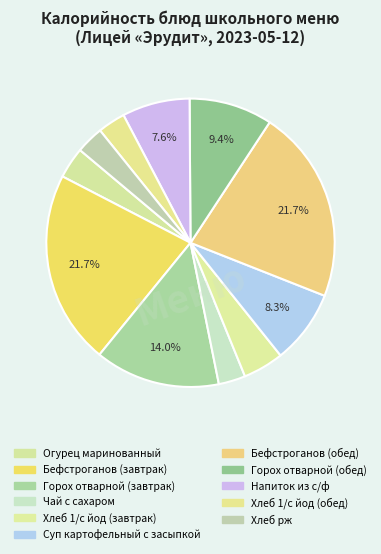

Count the number of slices in the pie.

11